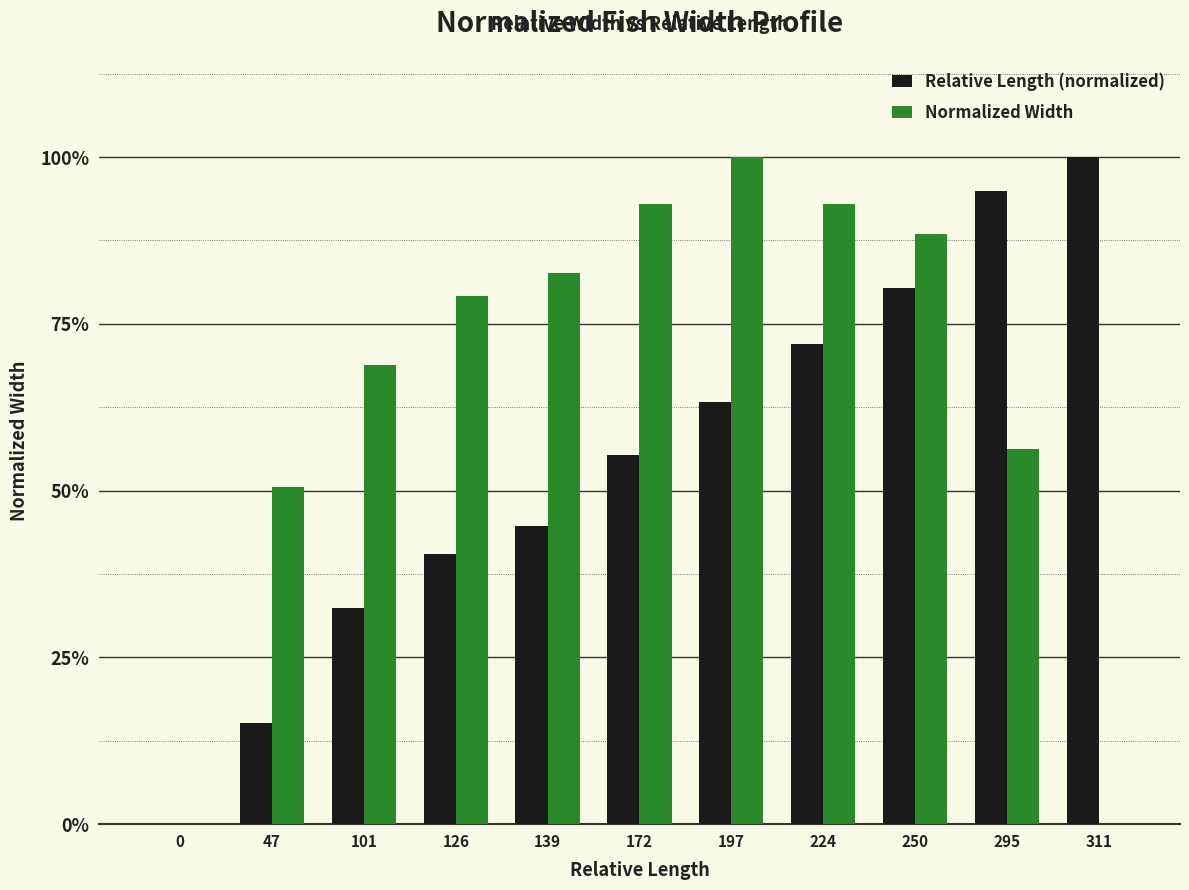

At 139, list the series in order from largest to smallest.

Normalized Width, Relative Length (normalized)